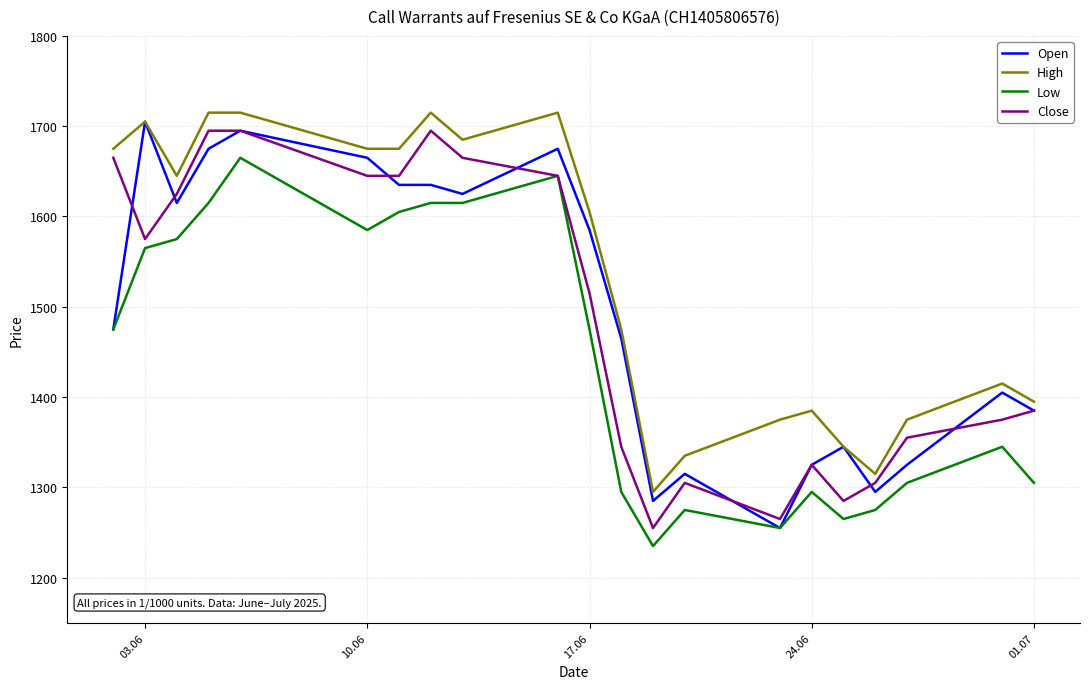

What is the lowest value of the Open series?

1255